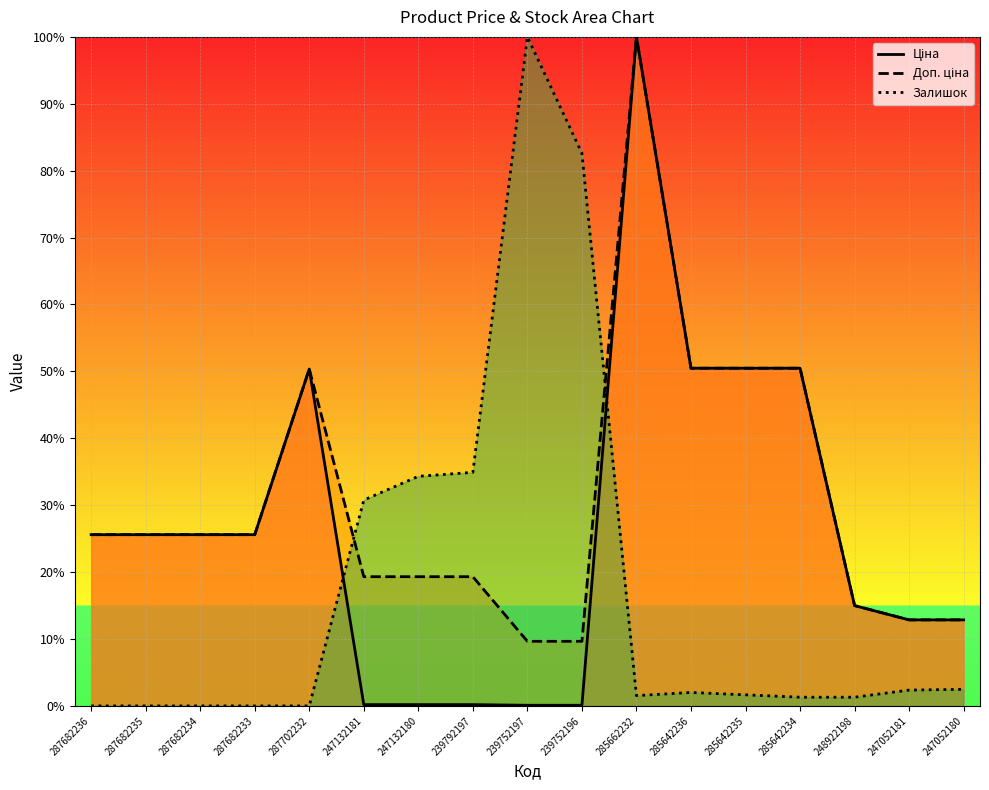

What is the value of the Доп. ціна point at the 7th from the left?

19.3